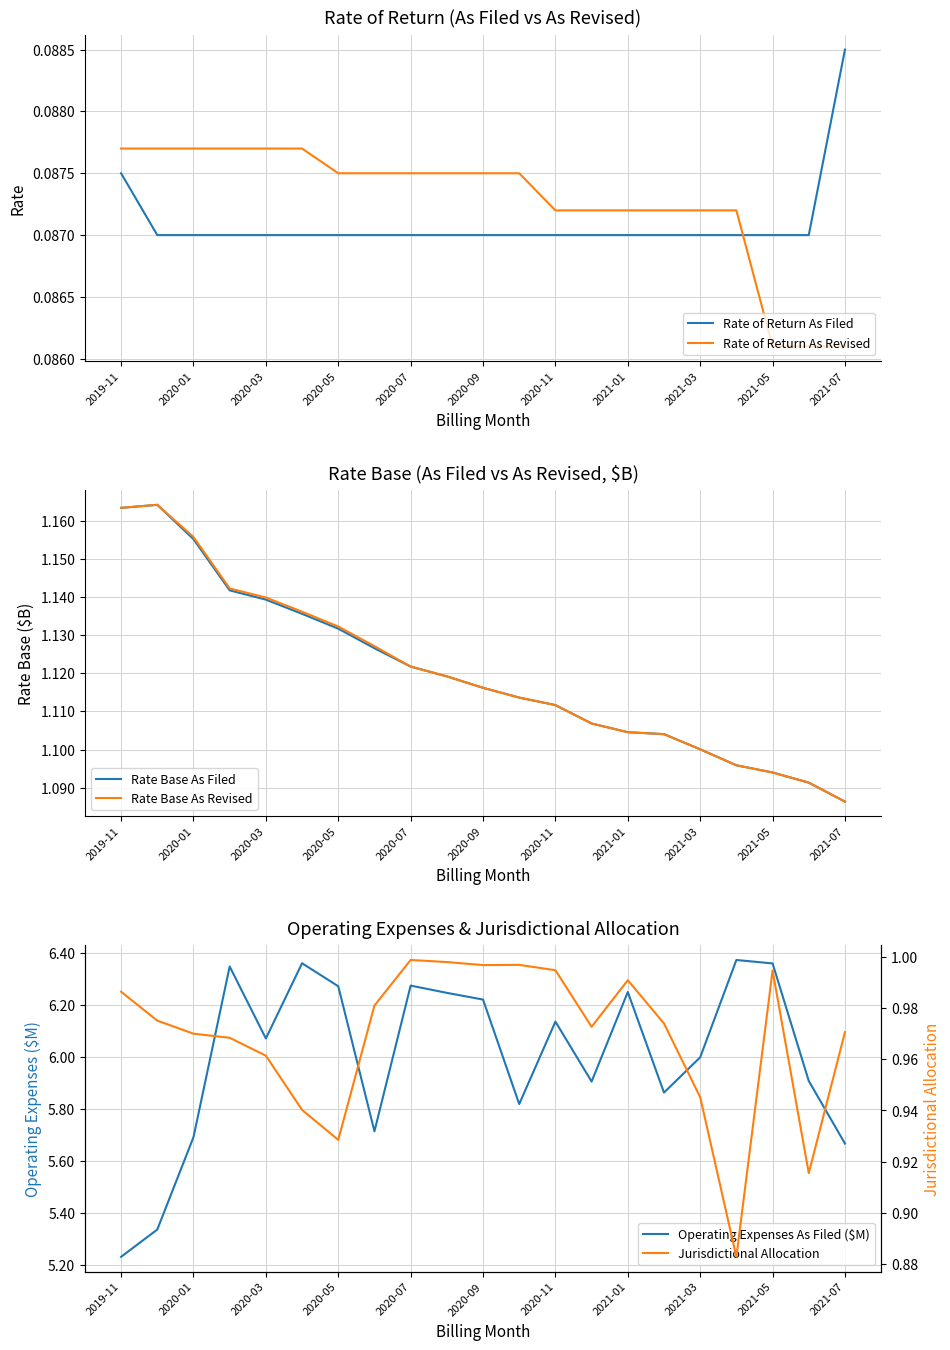

After their last crossing, which series has the higher values: Rate of Return As Filed or Rate of Return As Revised?

Rate of Return As Filed